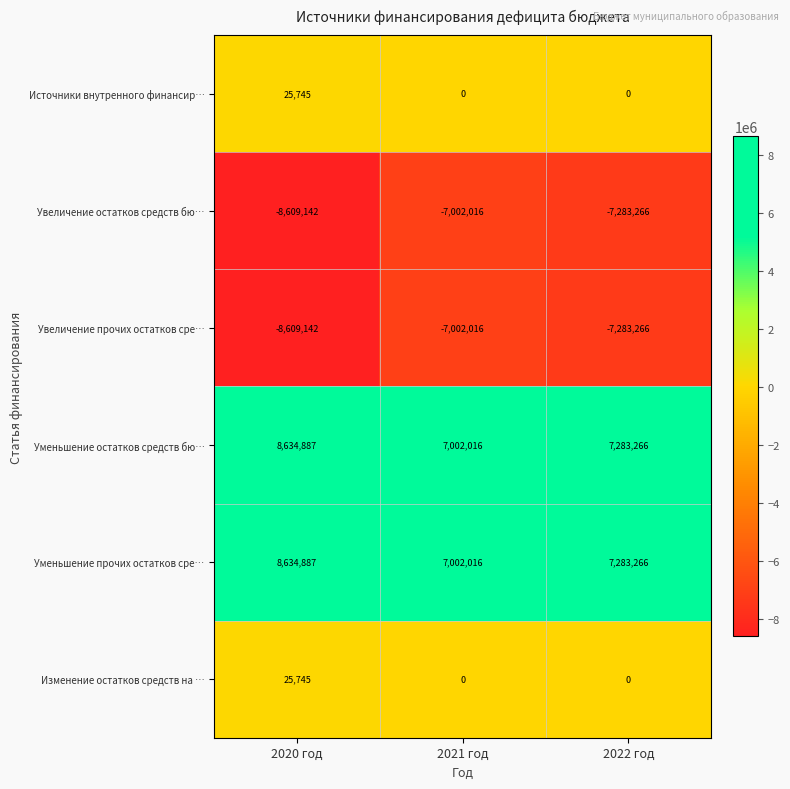

Where is Уменьшение остатков средств бю… nearest to the value 7818451?

2022 год